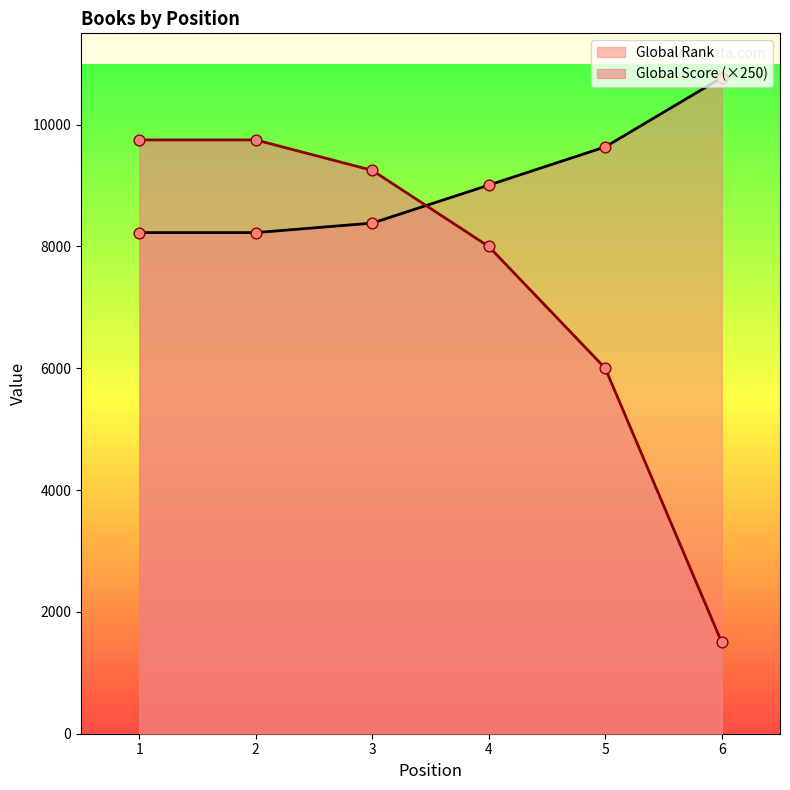

What are all the series names shown in the legend?

Global Rank, Global Score (×250)